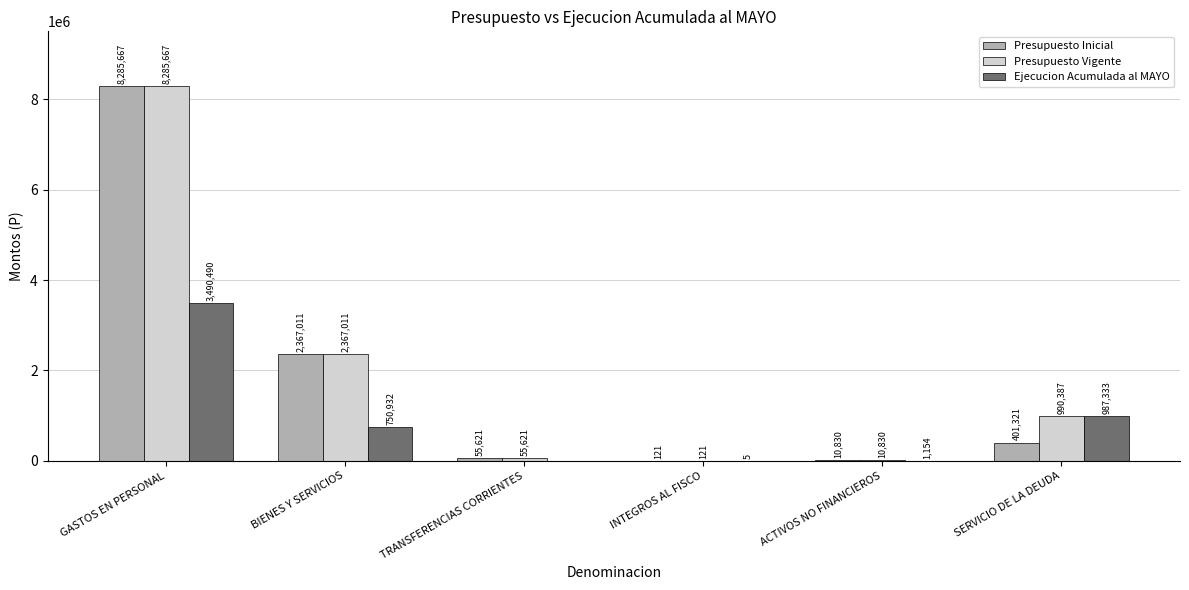

Reading left to right, list all the values displayed in this chart.

Presupuesto Inicial: 8285667	2367011	55621	121	10830	401321
Presupuesto Vigente: 8285667	2367011	55621	121	10830	990387
Ejecucion Acumulada al MAYO: 3490490	750932	0	5	1154	987333